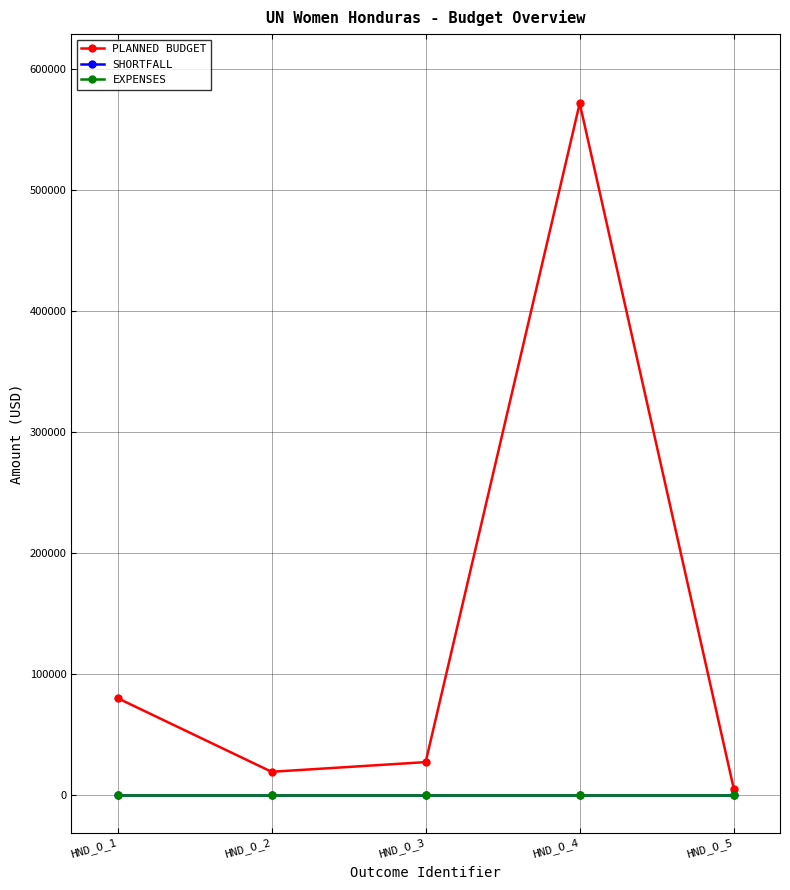

Does the chart have visible grid lines?

Yes